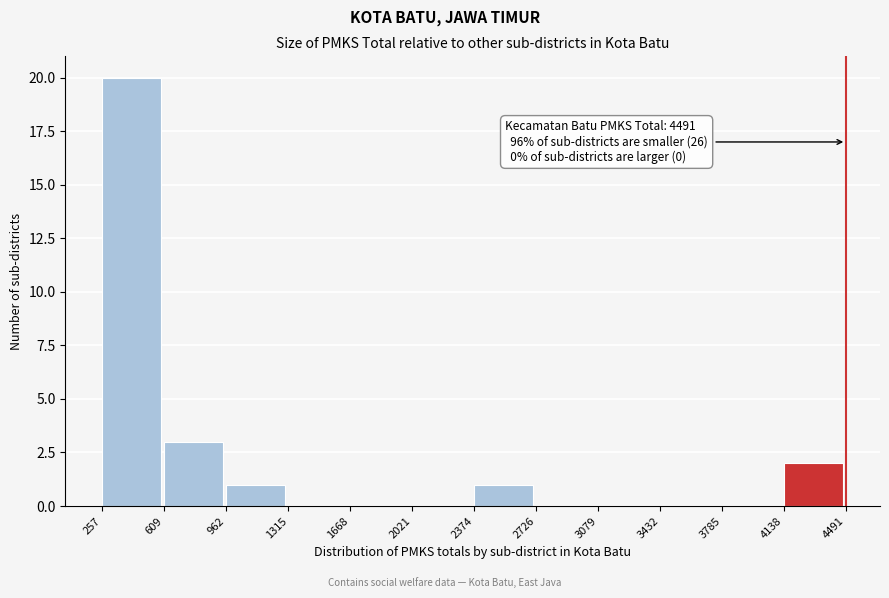

Over which range of the x-axis is the bar tallest?

257 to 609